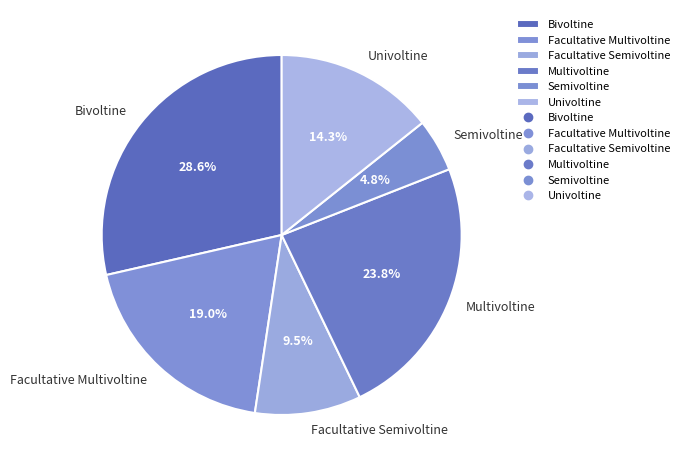

Which category has the biggest portion of the pie?

Bivoltine